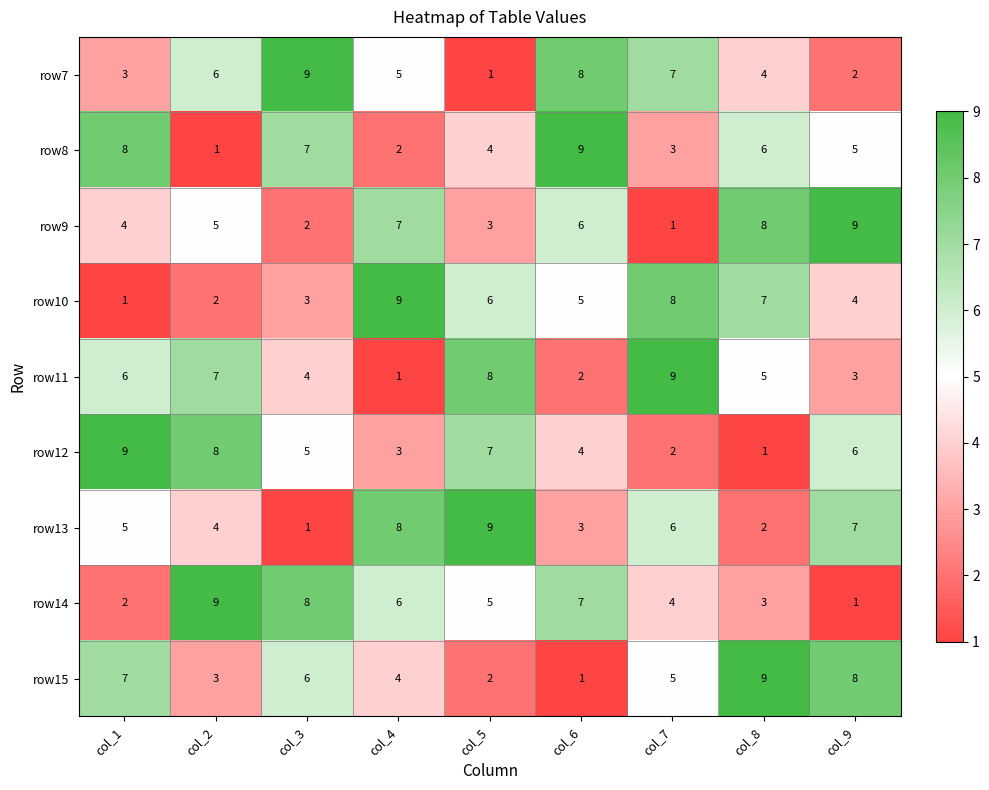

How many row10 values are between 3 and 7?

5